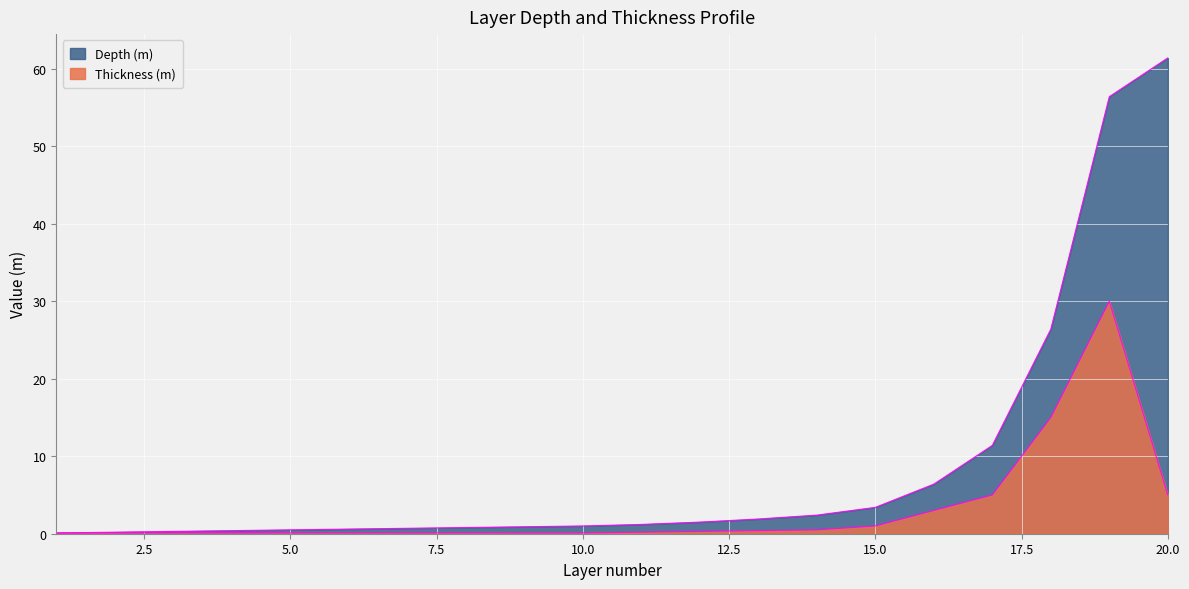

What is the difference between the maximum and minimum values in the Depth (m) series?

61.3